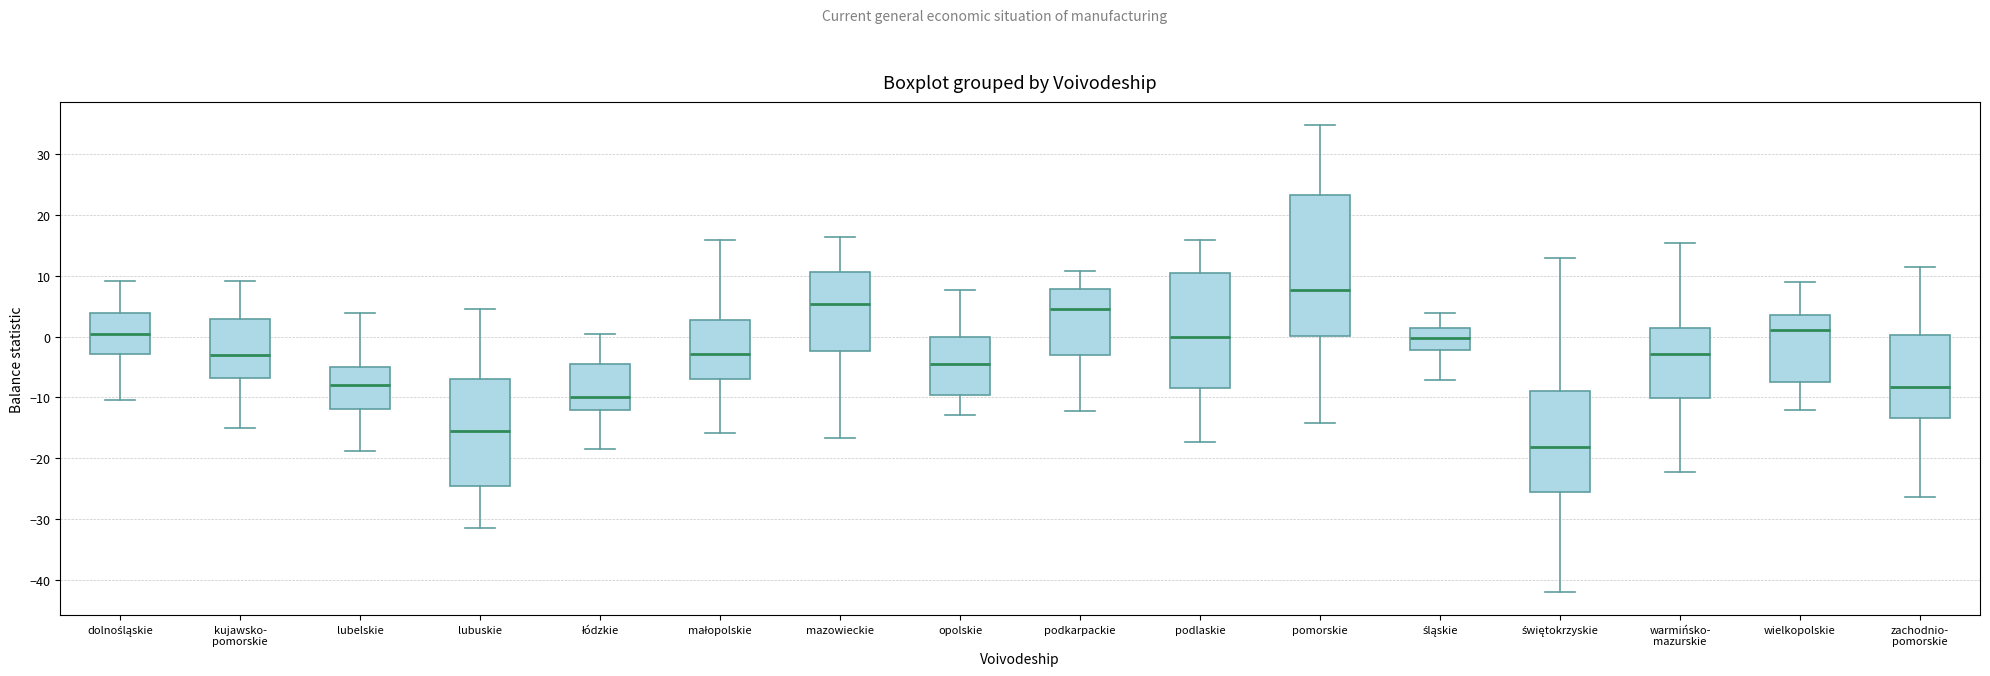

Where is the upper edge of the box for małopolskie on the y-axis? The values are not printed on the chart, so give them approximately, as read against the axis.

3